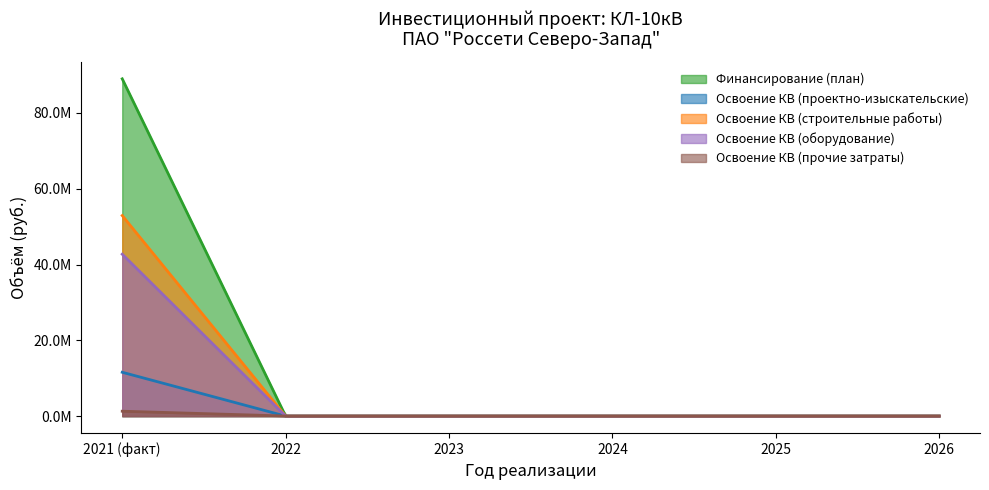

What is the average value of the Освоение КВ (прочие затраты) series?

215512